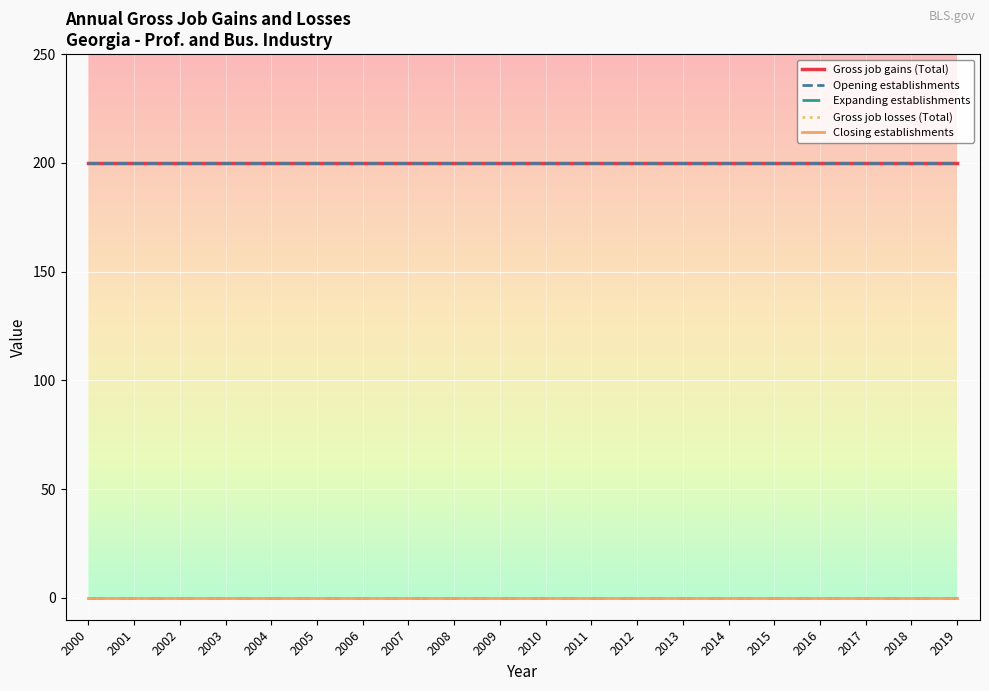

Rank the series by their maximum value, from lowest to highest.

Expanding establishments, Gross job losses (Total), Closing establishments, Gross job gains (Total), Opening establishments